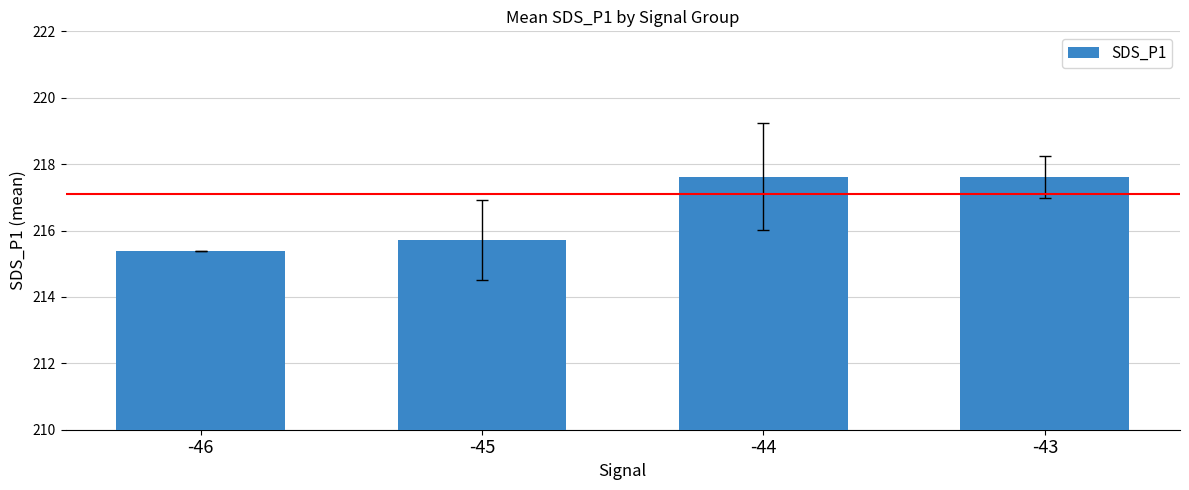

Which label corresponds to the smallest value in the chart?

-46